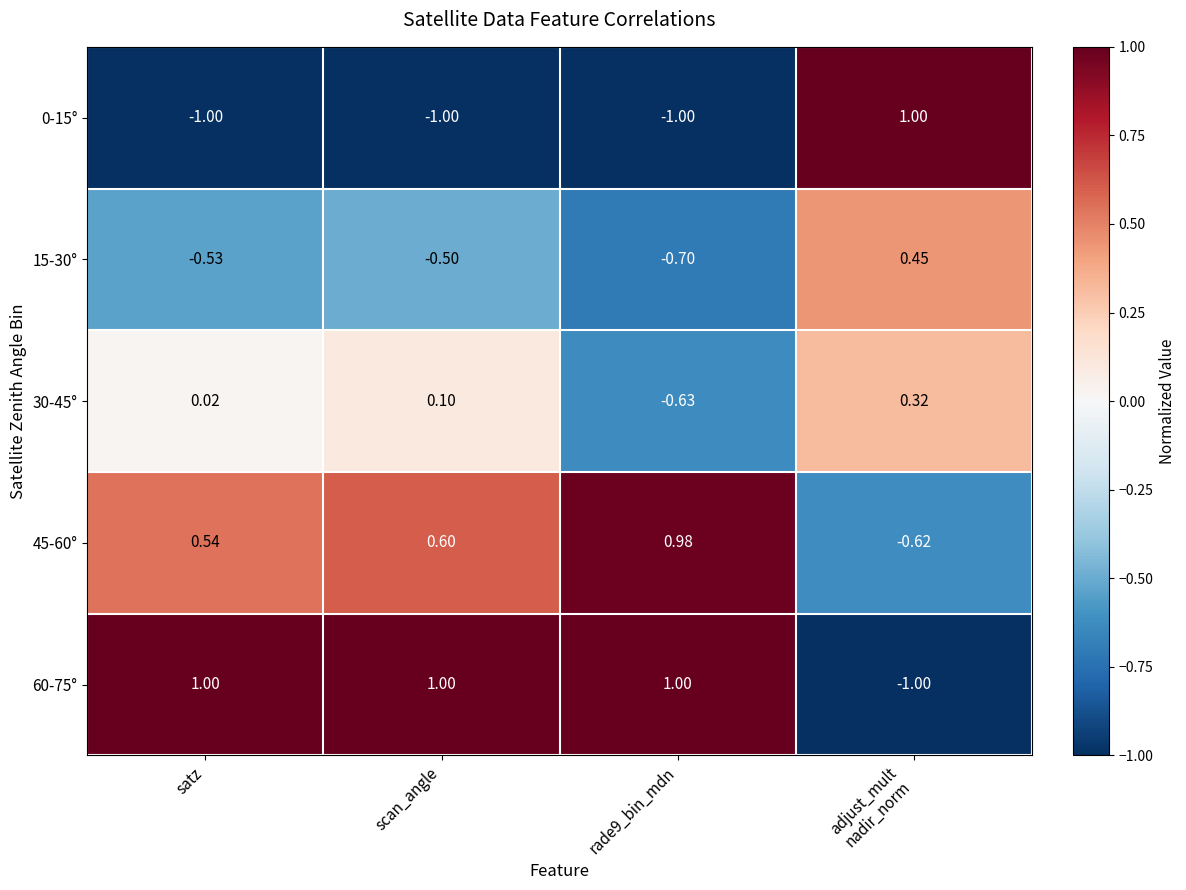

Between scan_angle and rade9_bin_mdn, which series saw the biggest shift?

30-45°